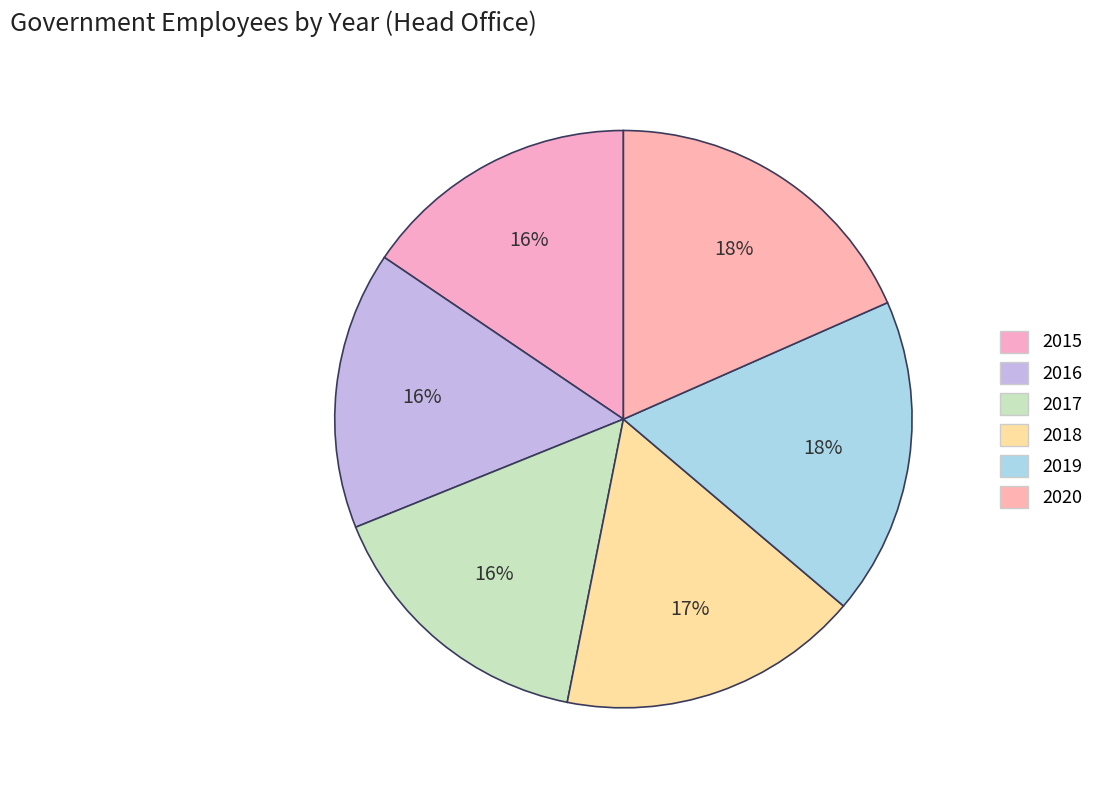

Count the number of slices in the pie.

6